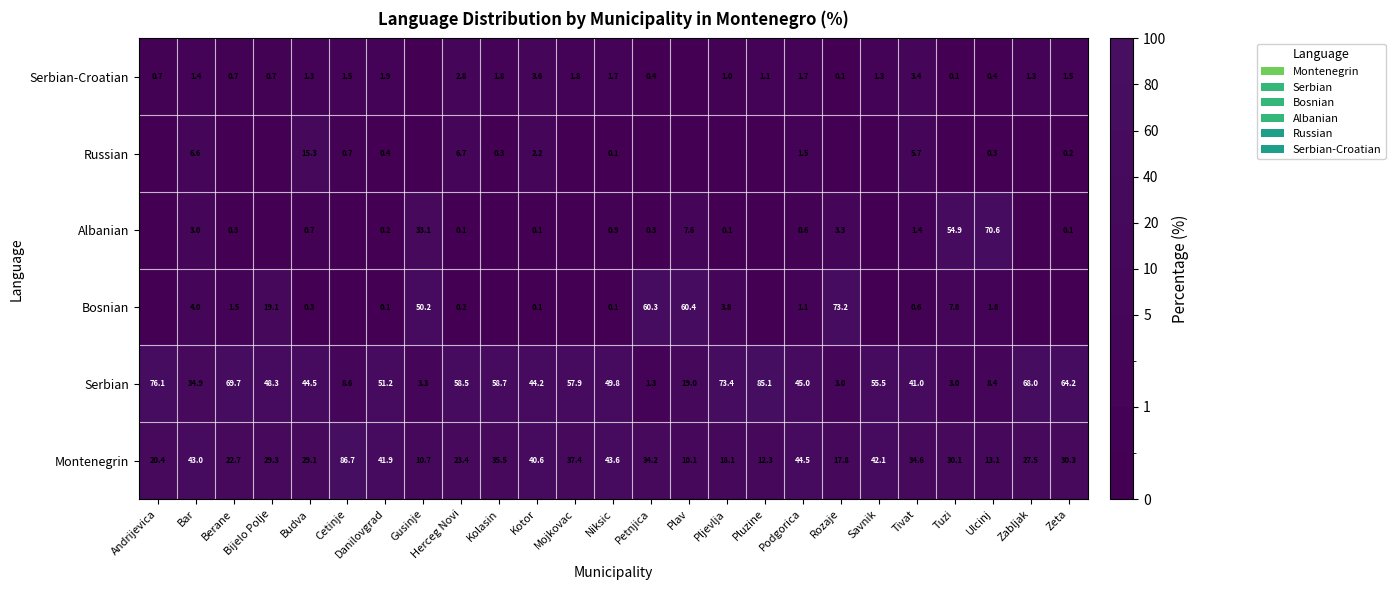

The Serbian-Croatian series shows 3.4 at Tivat. True or false?

True